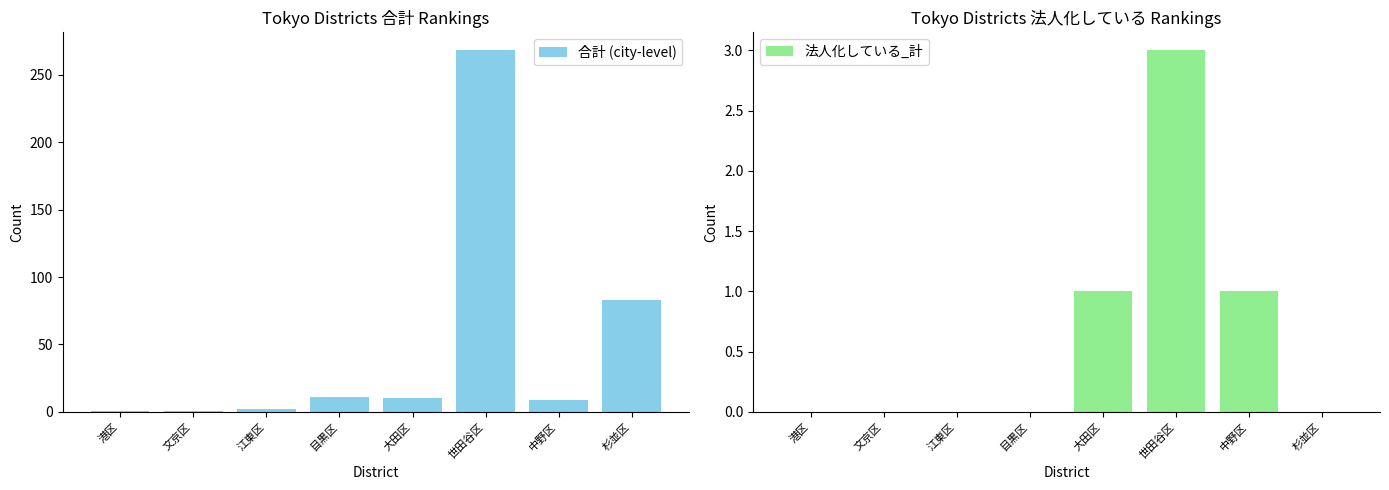

What is the total value across all series at 世田谷区?

271